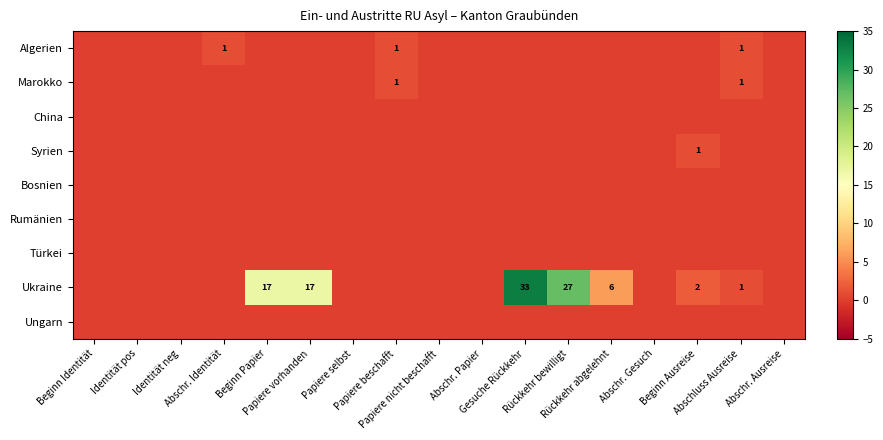

List the labels in order of China value, largest first.

Beginn Identität, Identität pos, Identität neg, Abschr. Identität, Beginn Papier, Papiere vorhanden, Papiere selbst, Papiere beschafft, Papiere nicht beschafft, Abschr. Papier, Gesuche Rückkehr, Rückkehr bewilligt, Rückkehr abgelehnt, Abschr. Gesuch, Beginn Ausreise, Abschluss Ausreise, Abschr. Ausreise